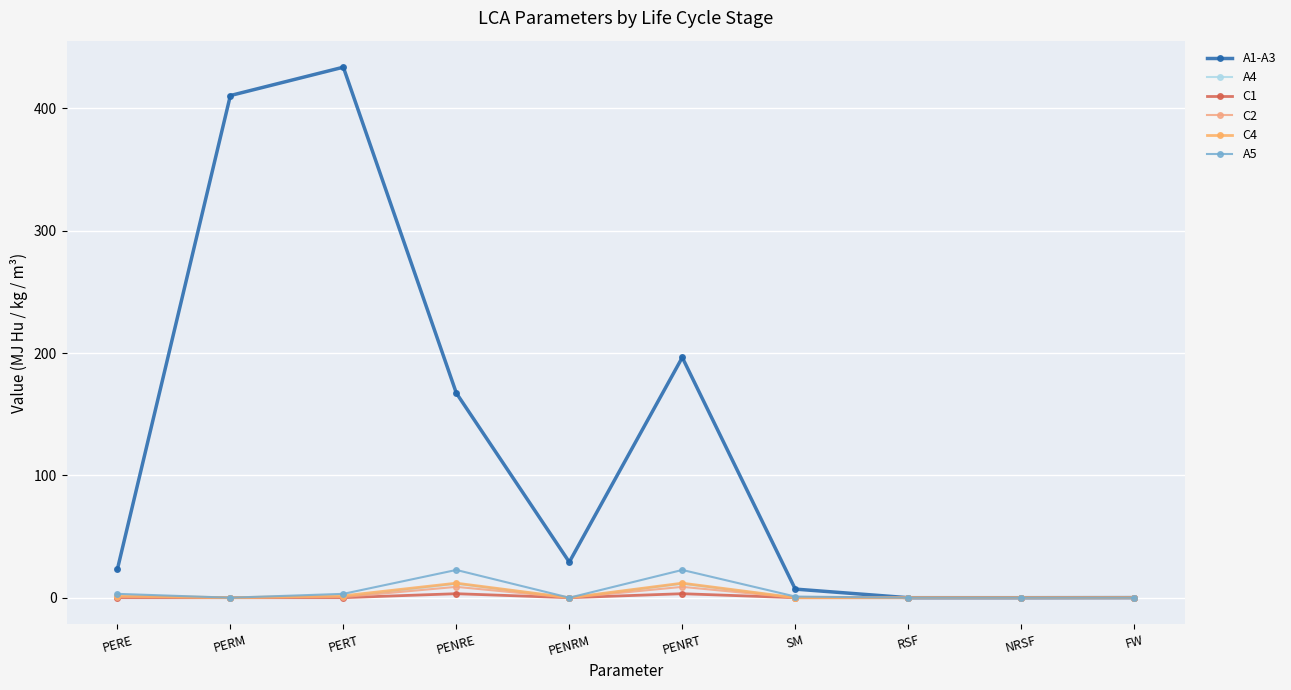

How many lines are shown in the chart?

6